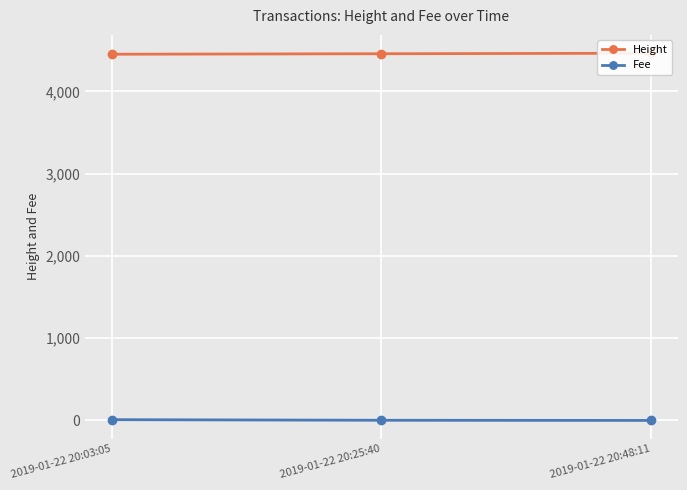

At which label does Height reach its peak?

2019-01-22 20:48:11